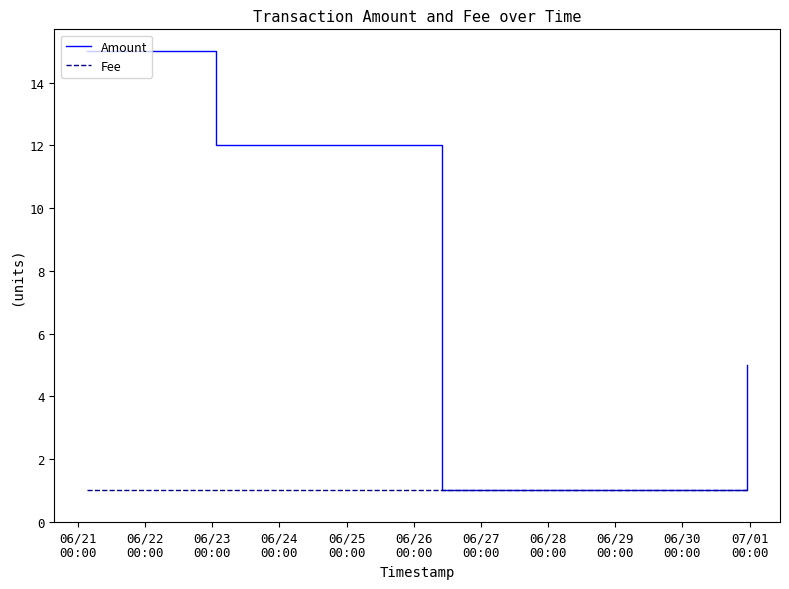

What is the label of the 3rd point from the left?

06/23
00:00